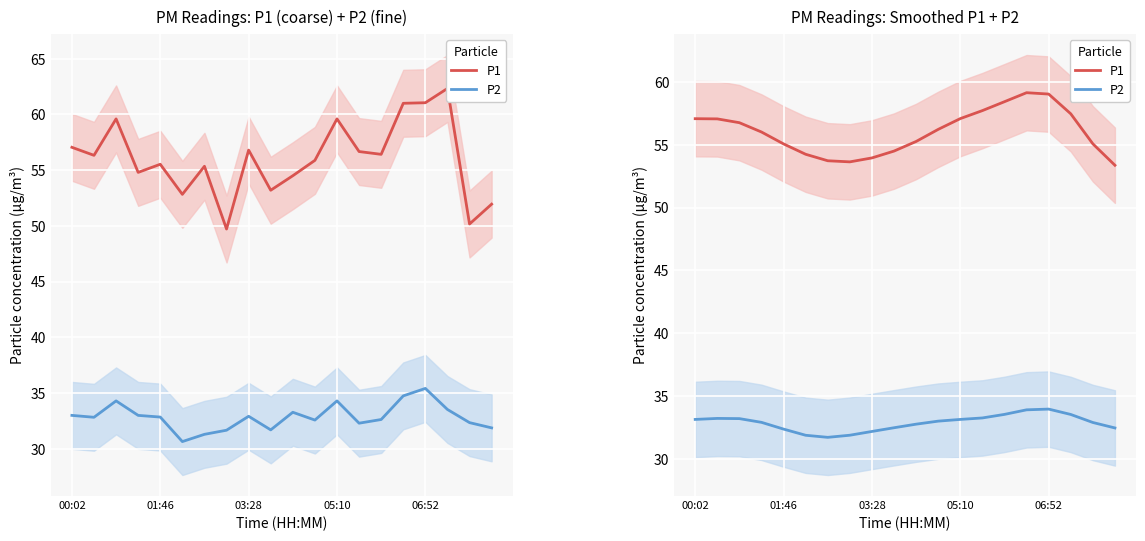

Does the chart display data point markers on the line(s)?

No